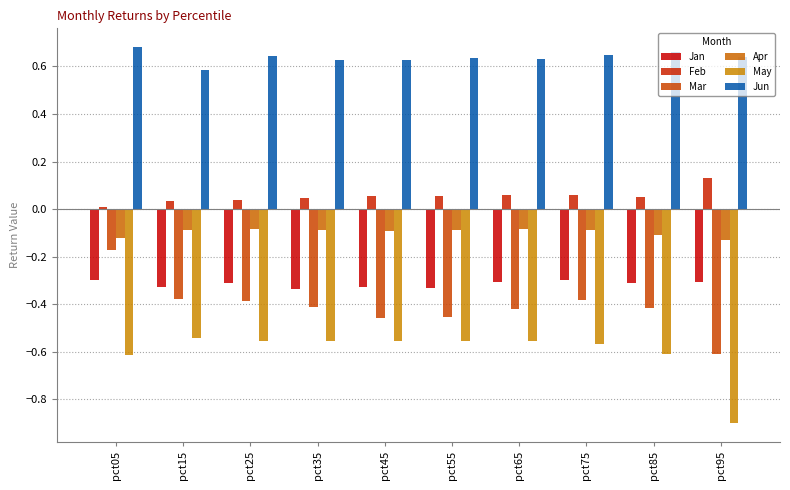

At which category is the sum across all series the highest?

pct05